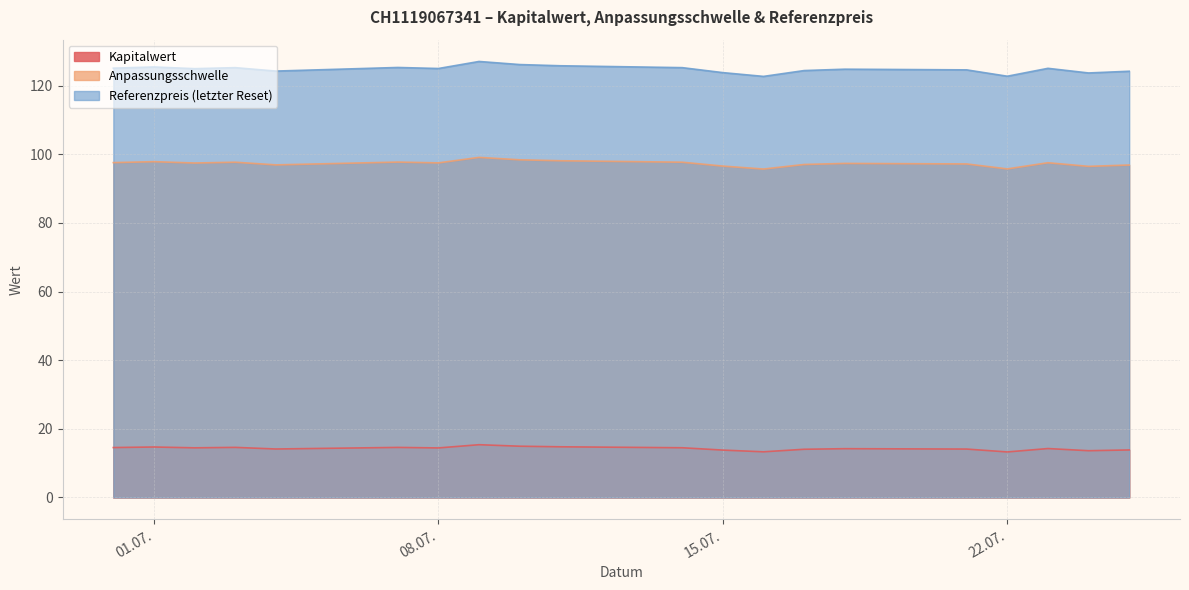

In Kapitalwert, how many points are lower than both neighbors (excluding endpoints)?

6